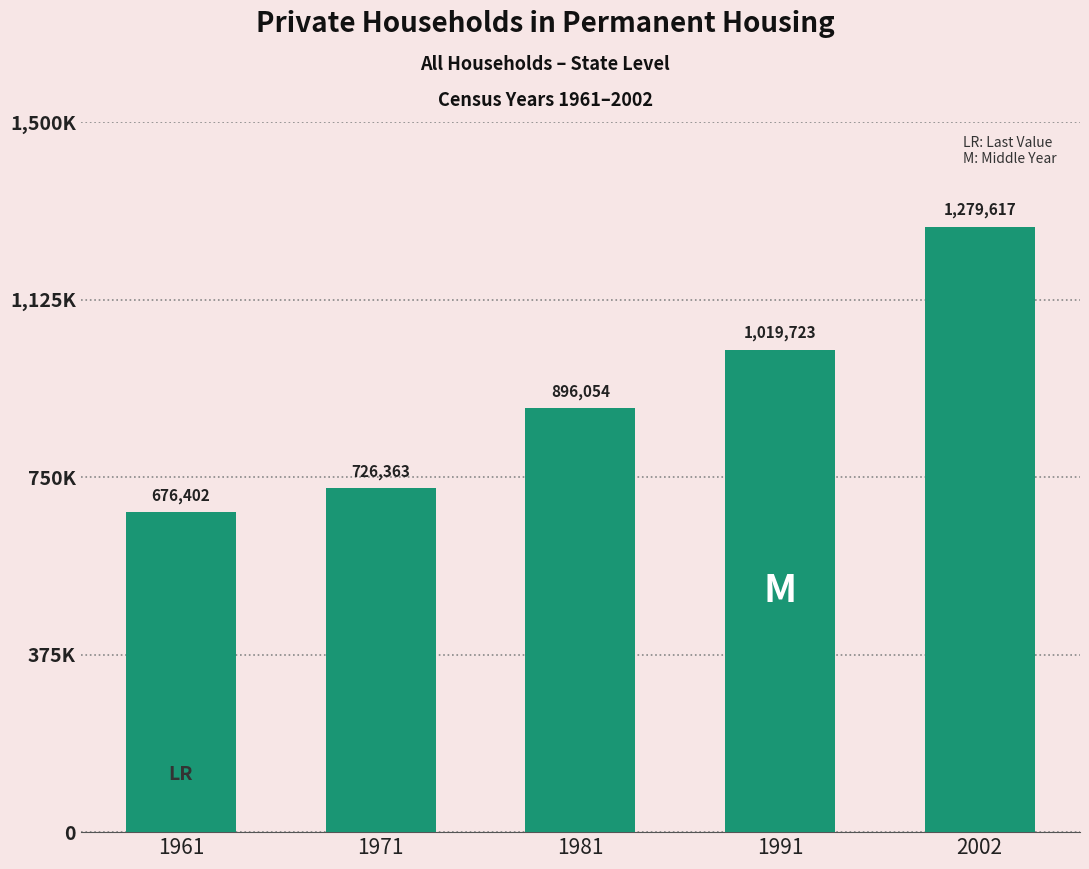

Are the bars horizontal?

No